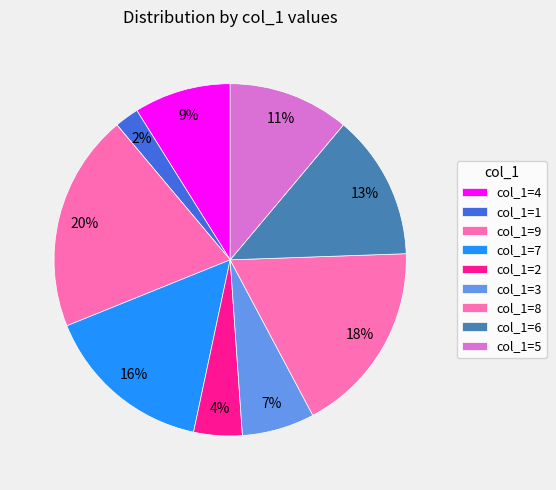

How many segments does this pie chart have?

9